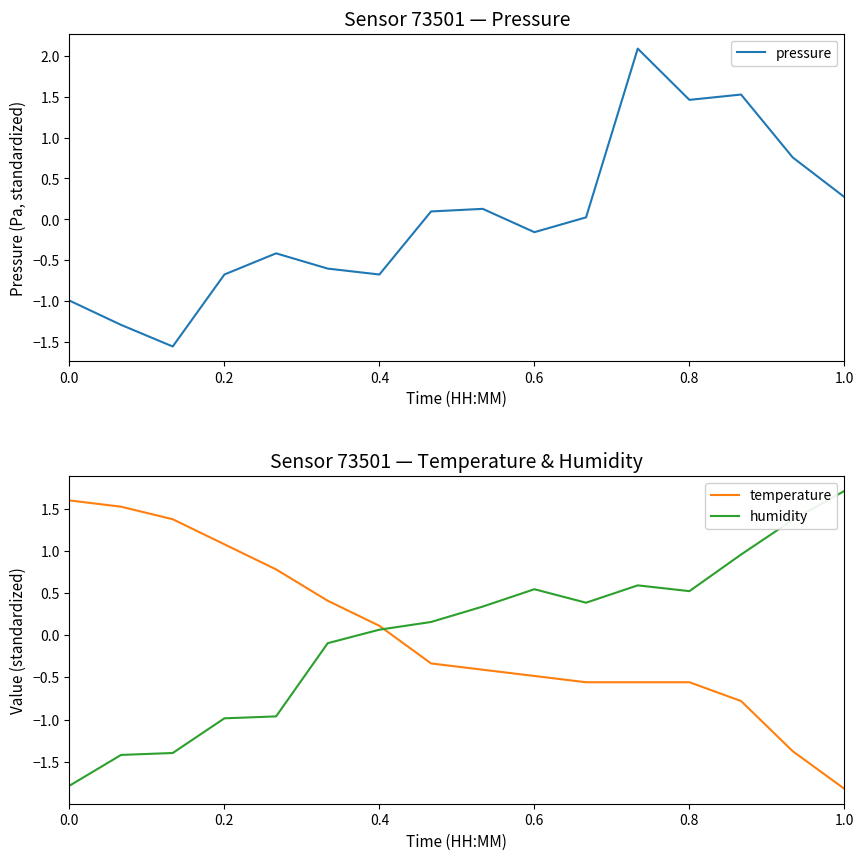

True or false: humidity has a value of 0.2 at 0.8.

False